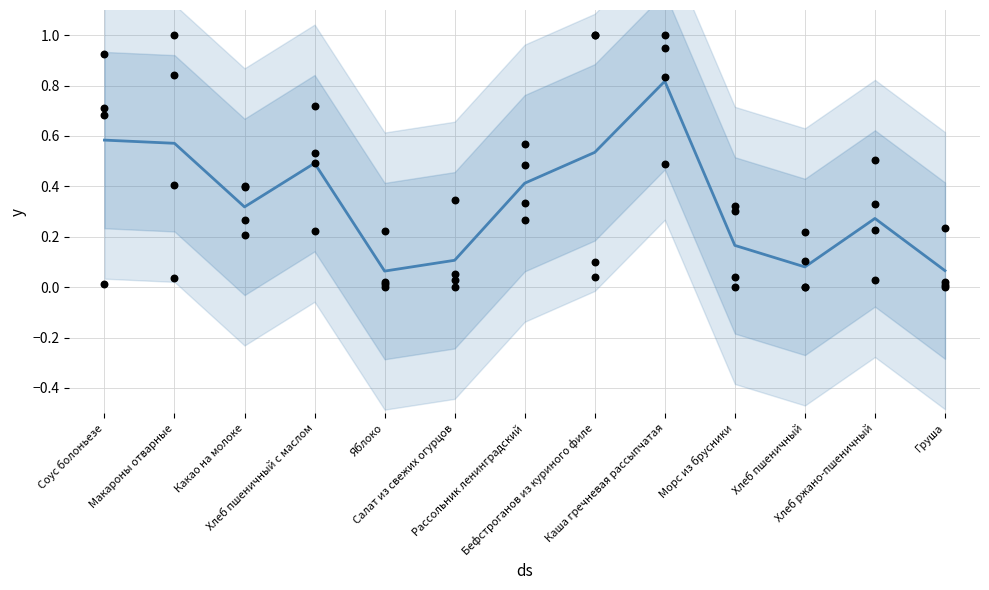

At how many categories does at least one series exceed 0?

13